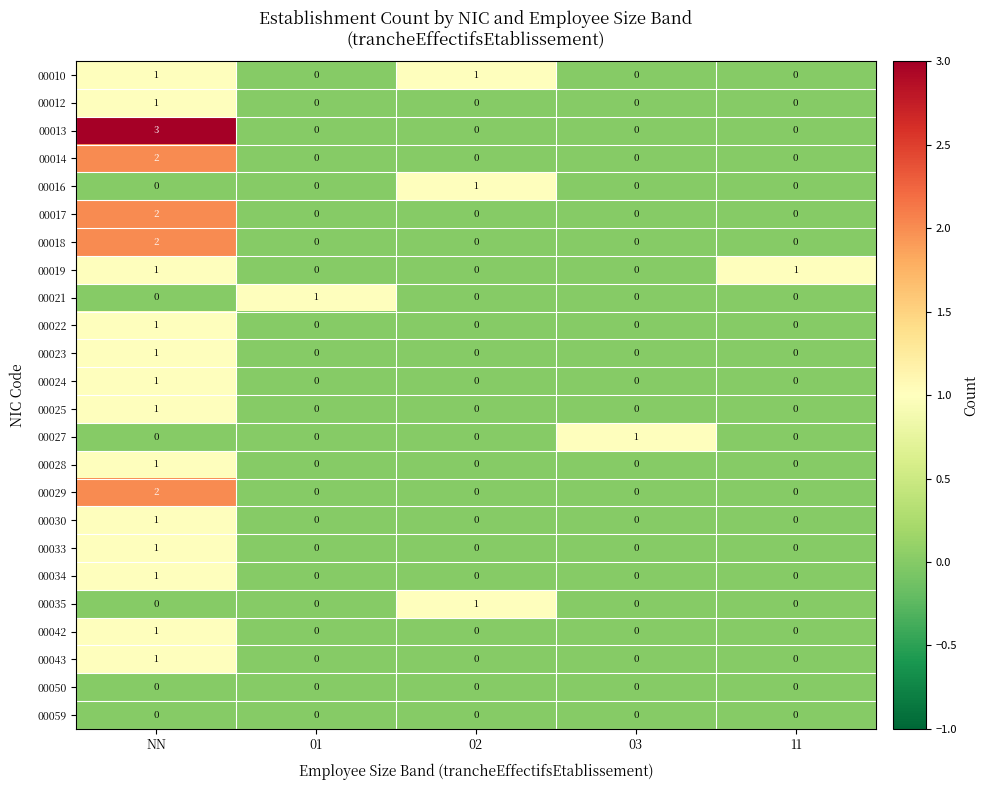

What is the greatest value displayed?

3